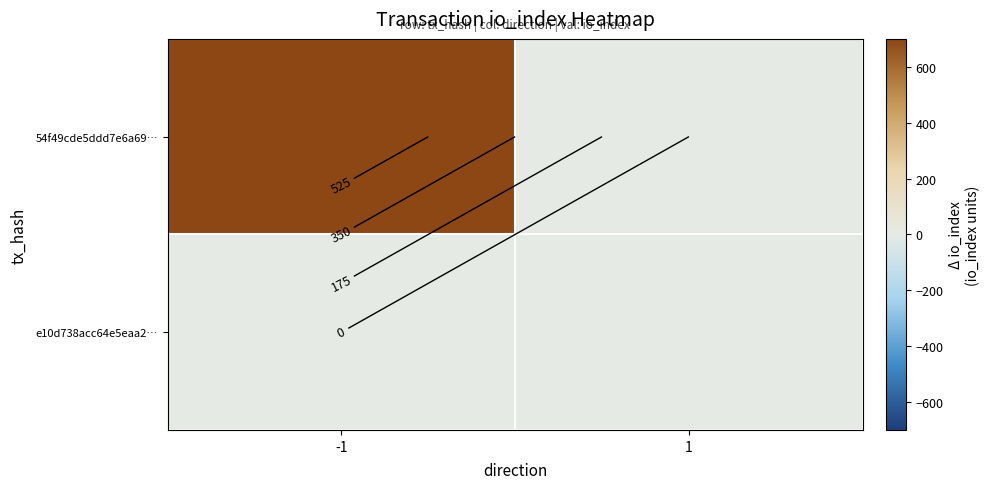

How many positive values does the row_0 series have?

1